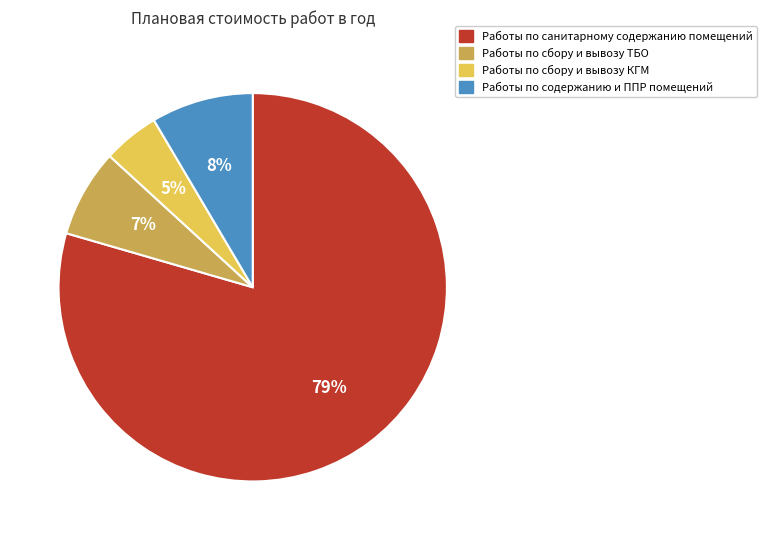

The Работы по сбору и вывозу ТБО slice represents 1% of the pie. True or false?

False